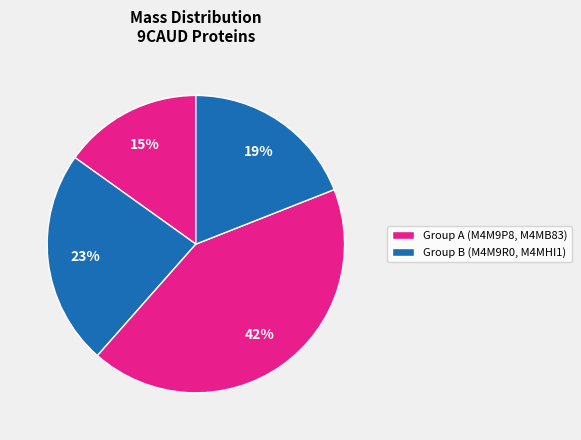

To the nearest percent, what is the difference between the largest and smallest slice percentages?

27%